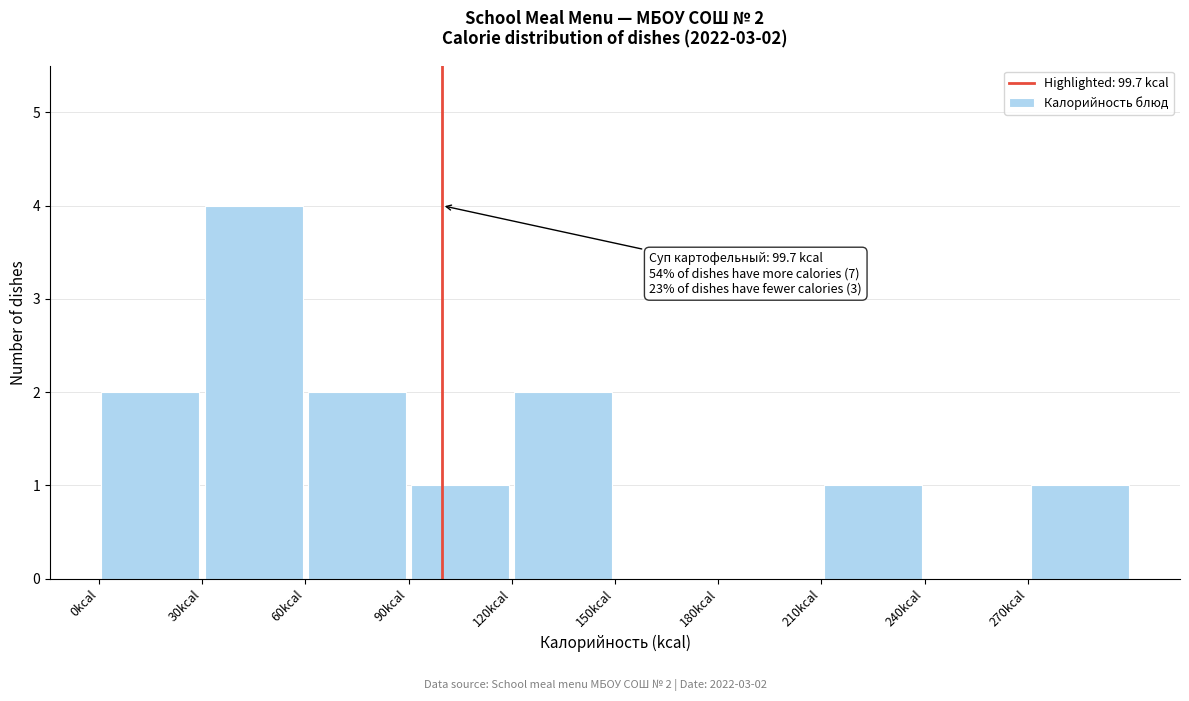

Over which range of the x-axis is the bar tallest?

30 to 60